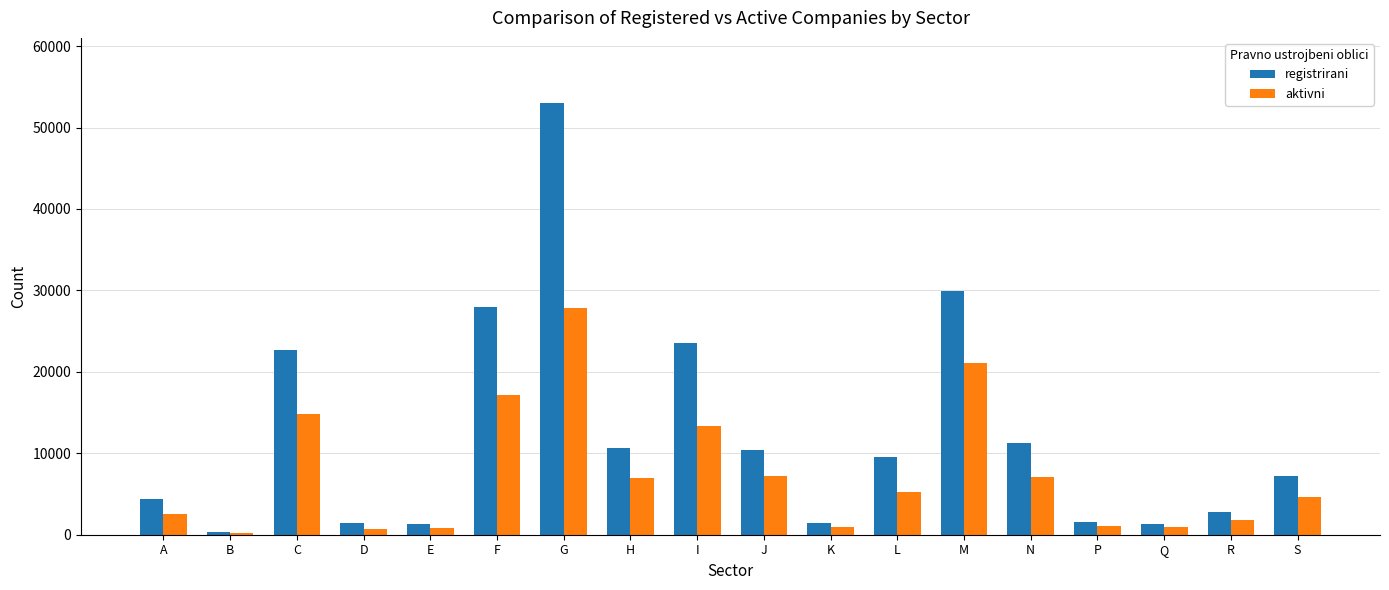

What is the difference between the highest and lowest values at N?

4228